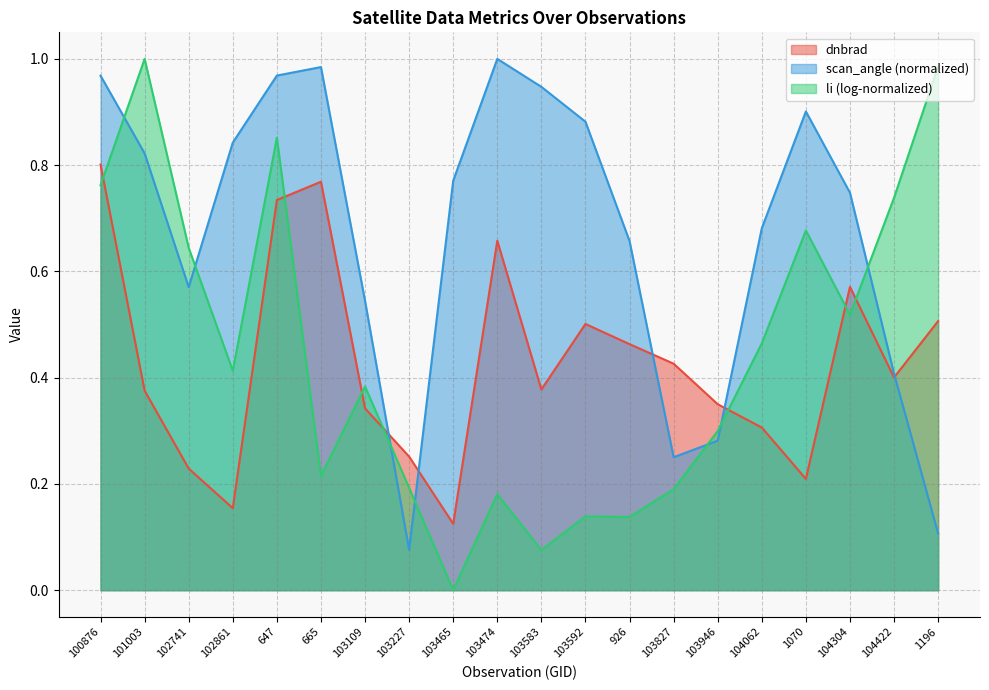

At which label is dnbrad closest to 0?

103465